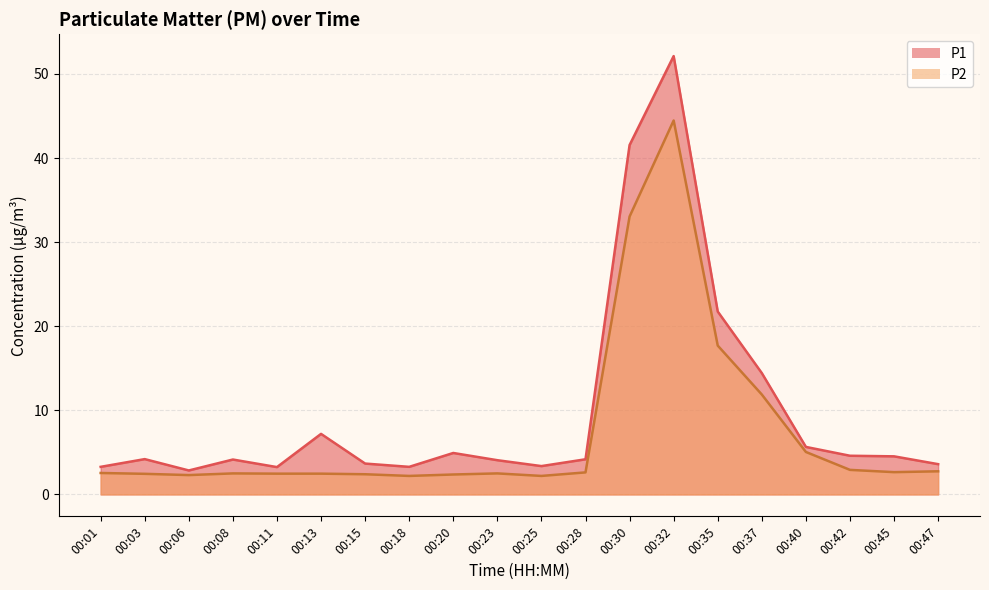

Which has a higher value, 00:13 or 00:11?

00:13